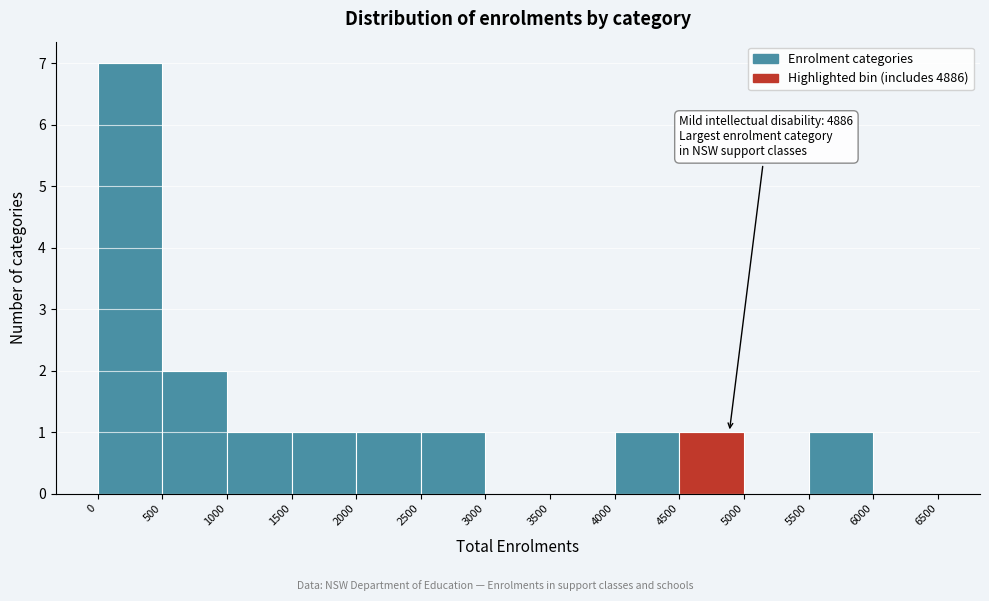

Which range on the x-axis has the tallest bar?

0 to 500